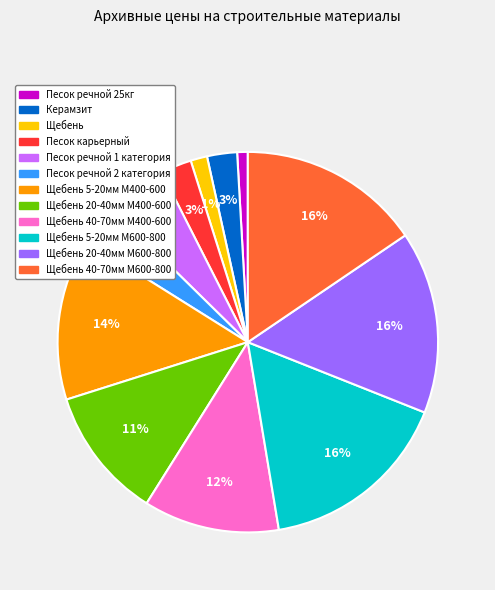

Does Щебень 20-40мм М400-600 account for over 50% of the chart?

No